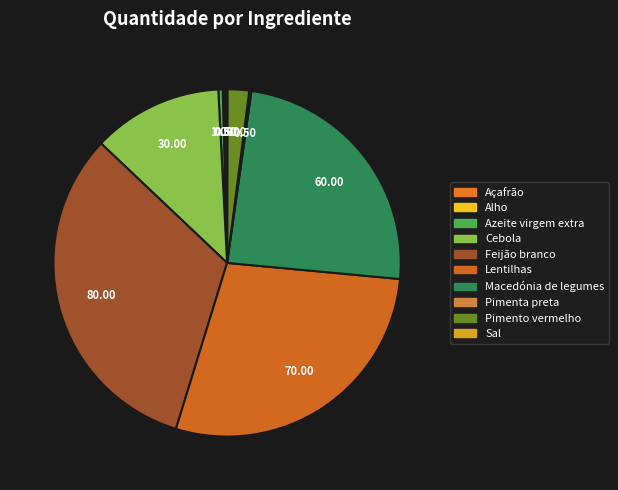

True or false: Lentilhas accounts for 17% of the total.

False